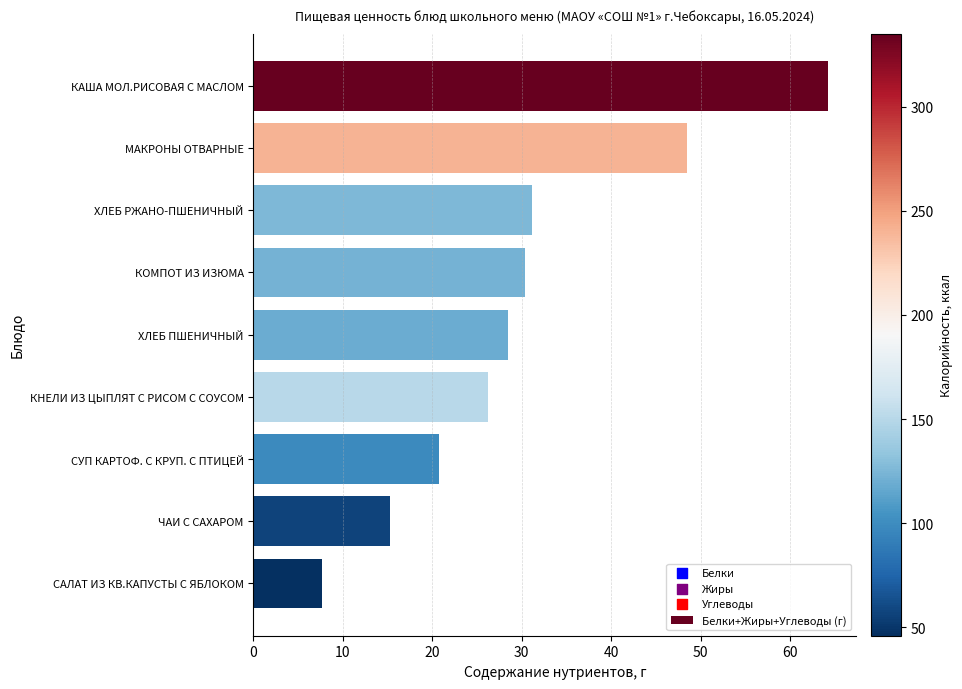

Which has a higher value, САЛАТ ИЗ КВ.КАПУСТЫ С ЯБЛОКОМ or КНЕЛИ ИЗ ЦЫПЛЯТ С РИСОМ С СОУСОМ?

КНЕЛИ ИЗ ЦЫПЛЯТ С РИСОМ С СОУСОМ